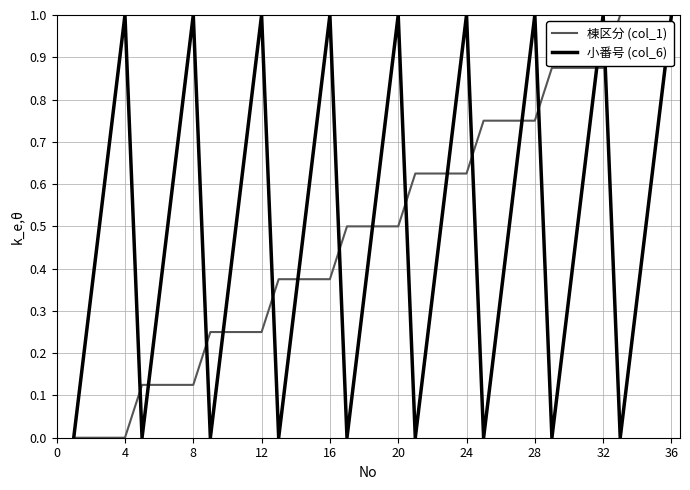

What is the greatest value displayed?

1.0